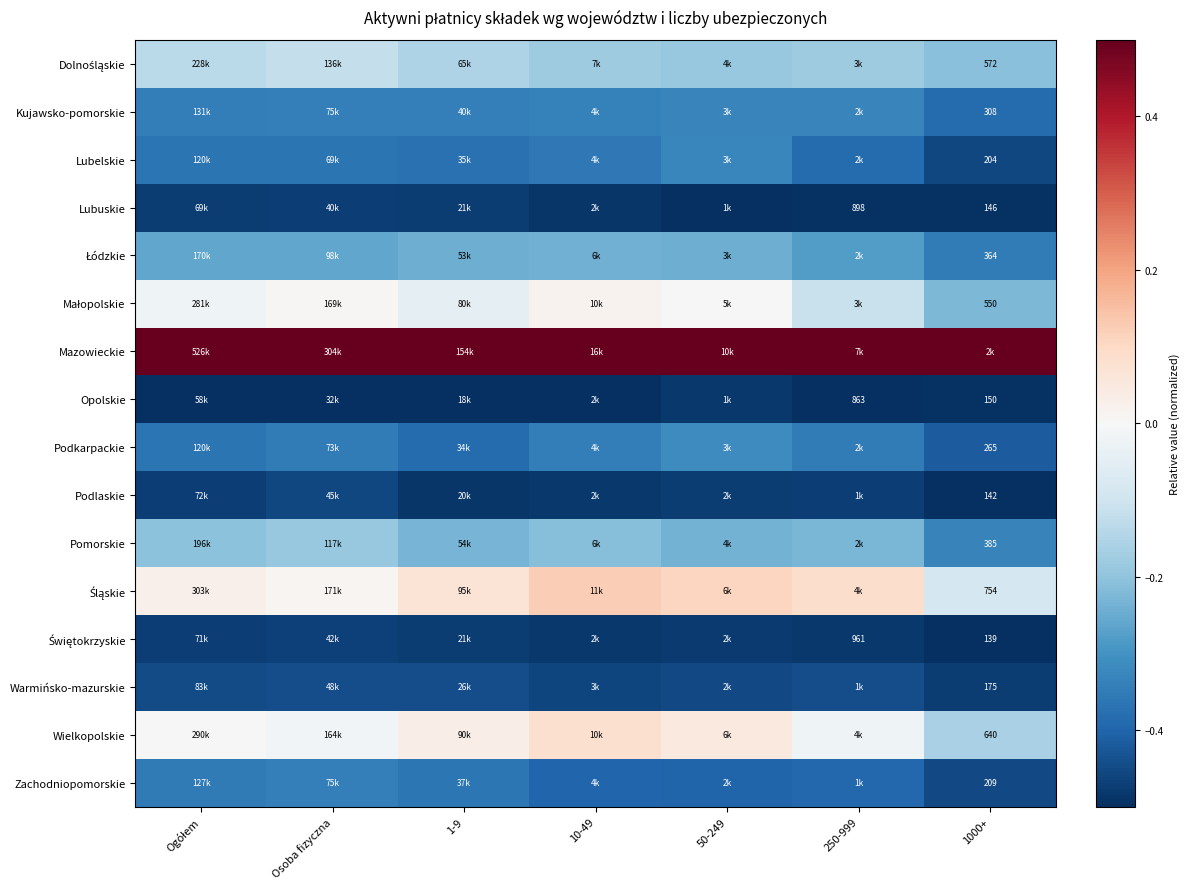

At Ogółem, list the series in order from smallest to largest.

Opolskie, Lubuskie, Świętokrzyskie, Podlaskie, Warmińsko-mazurskie, Lubelskie, Podkarpackie, Zachodniopomorskie, Kujawsko-pomorskie, Łódzkie, Pomorskie, Dolnośląskie, Małopolskie, Wielkopolskie, Śląskie, Mazowieckie